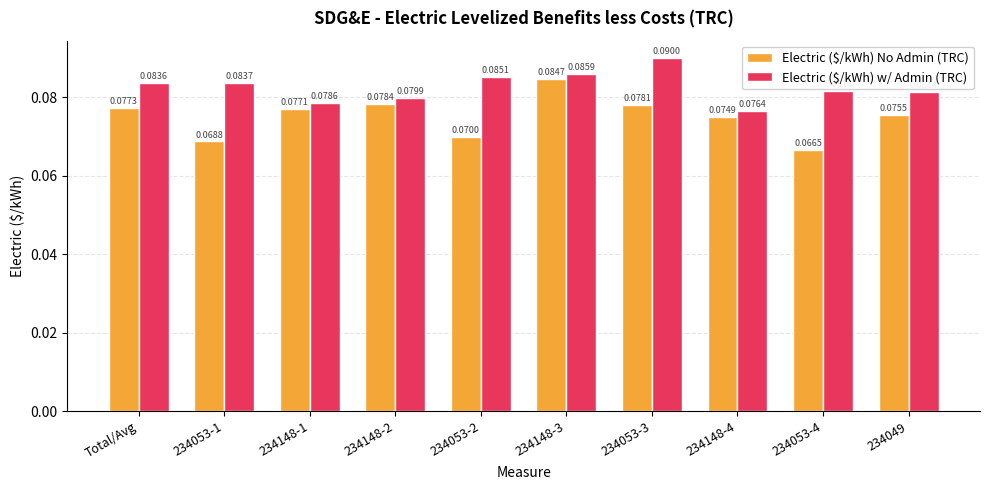

At how many categories does at least one series exceed 0?

10